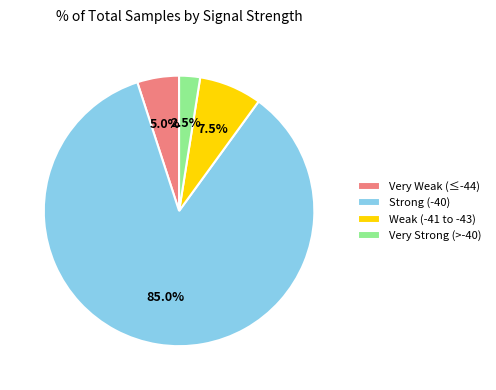

Which category has the biggest portion of the pie?

Strong (-40)